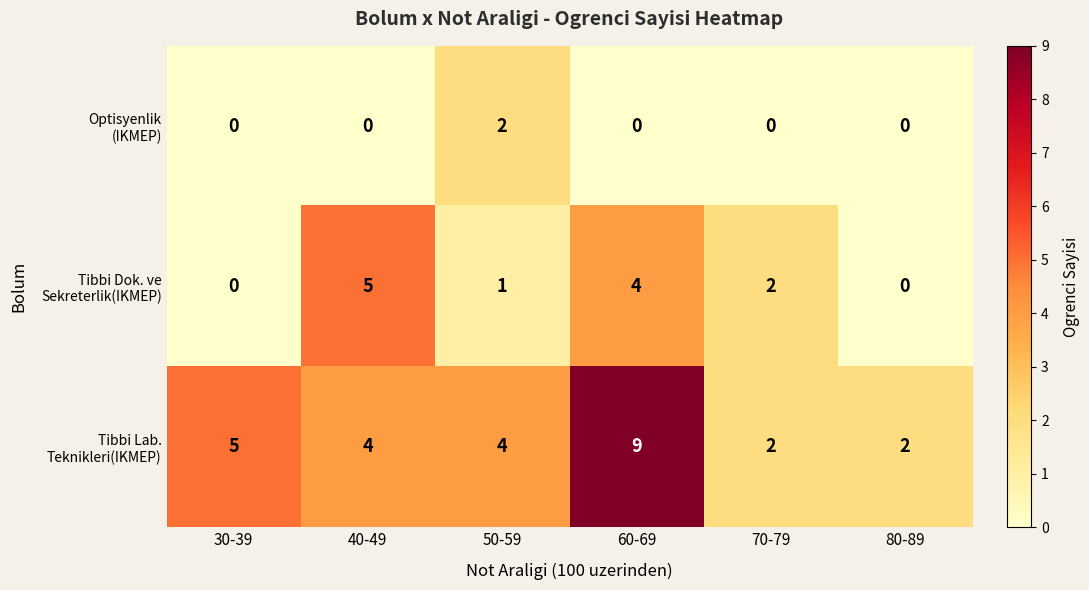

What is the total value across all series at 40-49?

9